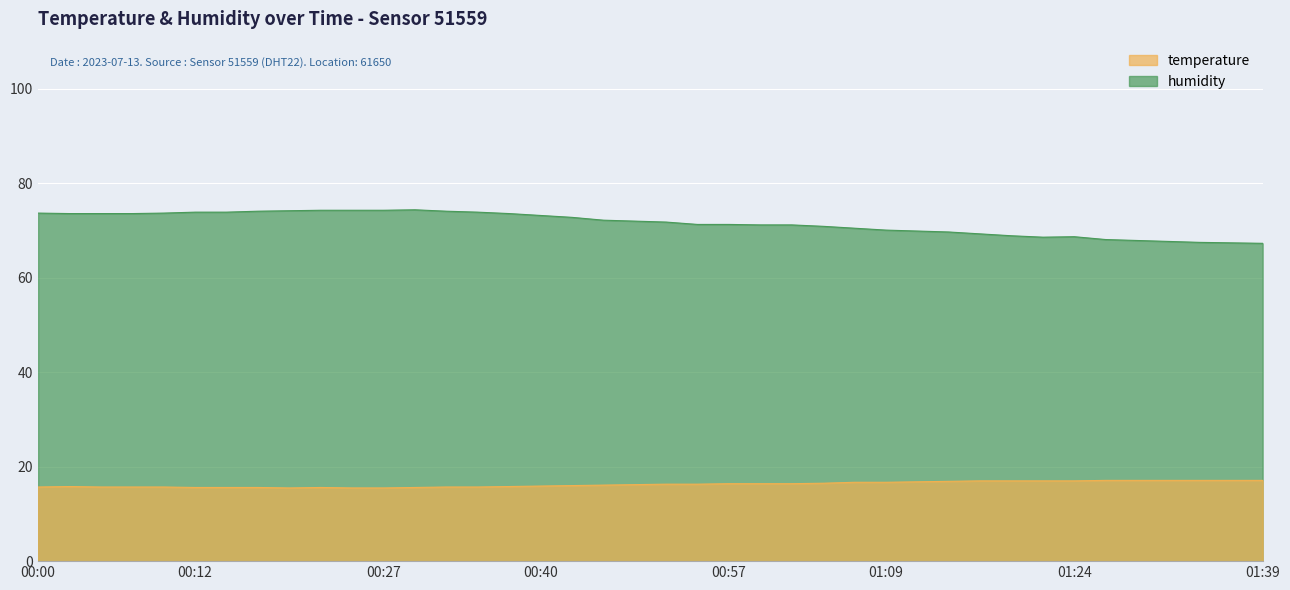

What is the smallest value displayed?

15.5